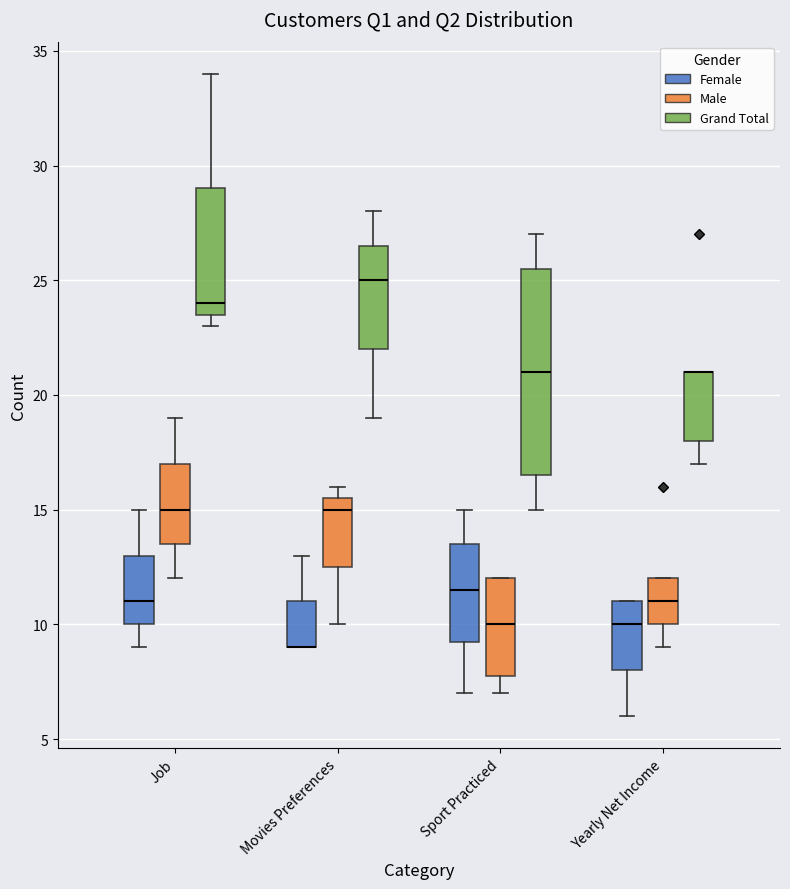

Reading left to right, transcribe this box plot: for each box, give where its median line is, the range the box spans, and where its two whiskers end, as read against the y-axis. The values are not printed on the chart, so give them approximately, as read against the axis.

Job (Female): median 11.0, box 10.0 to 13.0, whiskers 9.0 to 15.0
Job (Male): median 15.0, box 13.5 to 17.0, whiskers 12.0 to 19.0
Job (Grand Total): median 24.0, box 23.5 to 29.0, whiskers 23.0 to 34.0
Movies Preferences (Female): median 9.0 (drawn on the box's lower edge), box 9.0 to 11.0, whiskers 9.0 to 13.0
Movies Preferences (Male): median 15.0, box 12.5 to 15.5, whiskers 10.0 to 16.0
Movies Preferences (Grand Total): median 25.0, box 22.0 to 26.5, whiskers 19.0 to 28.0
Sport Practiced (Female): median 11.5, box 9.5 to 13.5, whiskers 7.0 to 15.0
Sport Practiced (Male): median 10.0, box 8.0 to 12.0, whiskers 7.0 to 12.0
Sport Practiced (Grand Total): median 21.0, box 16.5 to 25.5, whiskers 15.0 to 27.0
Yearly Net Income (Female): median 10.0, box 8.0 to 11.0, whiskers 6.0 to 11.0
Yearly Net Income (Male): median 11.0, box 10.0 to 12.0, whiskers 9.0 to 12.0
Yearly Net Income (Grand Total): median 21.0 (drawn on the box's upper edge), box 18.0 to 21.0, whiskers 17.0 to 21.0